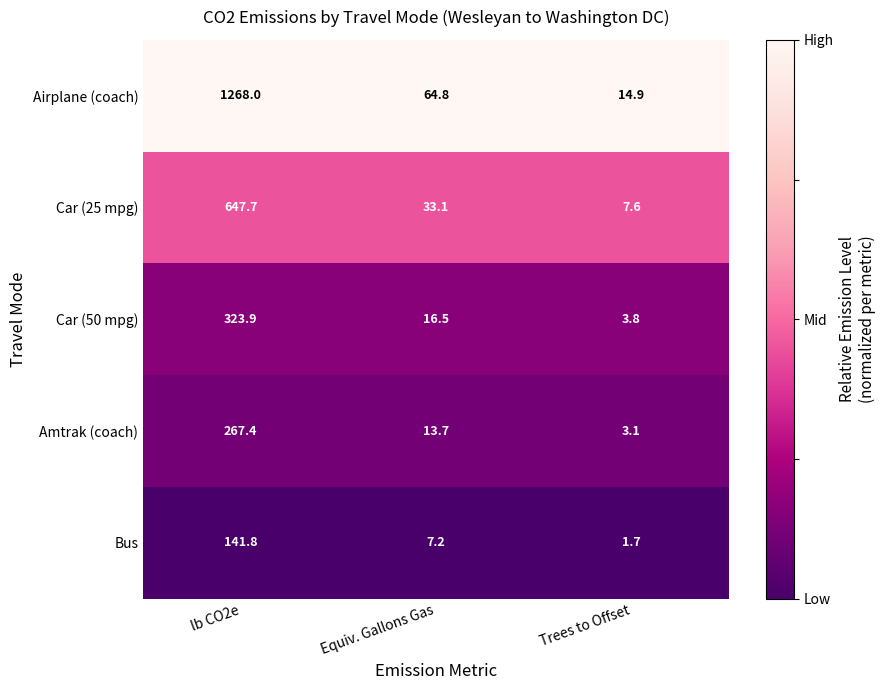

What is the spread (max minus min) of values at Equiv. Gallons Gas?

57.6